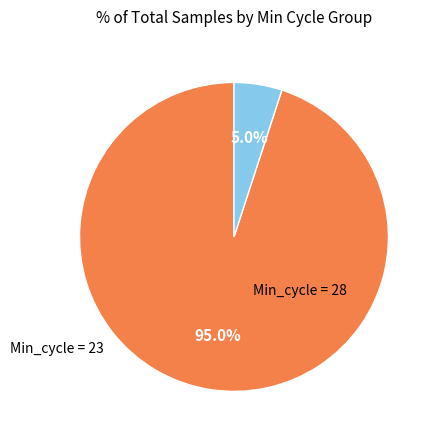

Is there a majority slice in this chart?

Yes